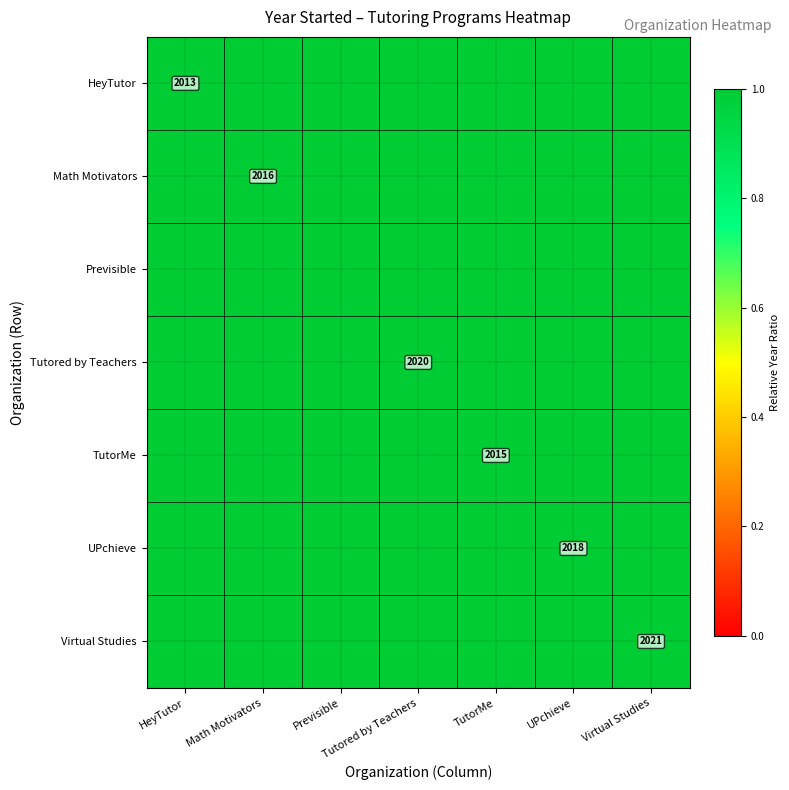

What is the sum of the Math Motivators values at Tutored by Teachers and Math Motivators?

2.0